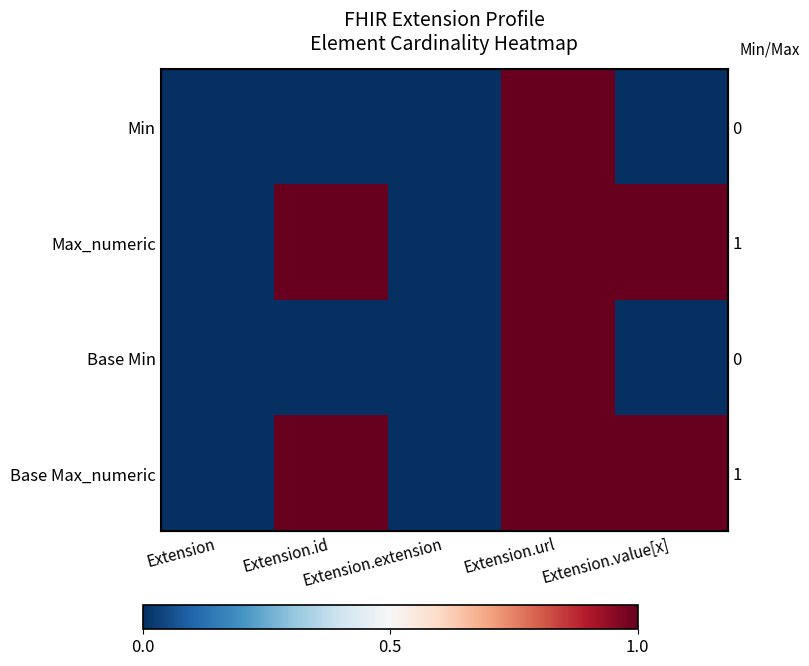

How many values in Min are above zero?

1